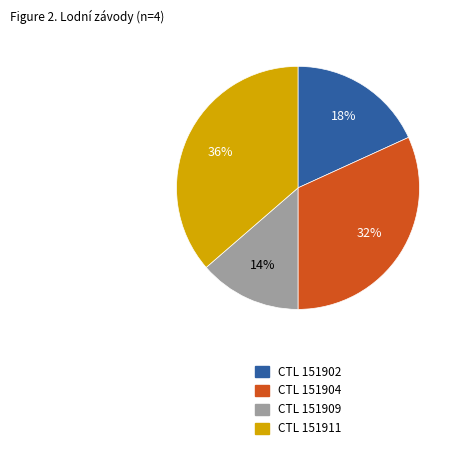

To the nearest percent, what is the average slice percentage?

25%